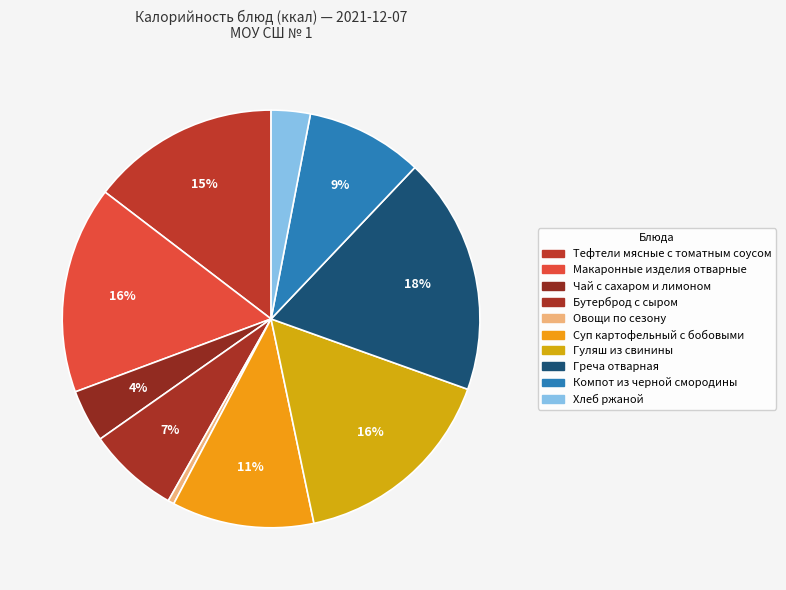

How many slices are in this pie chart?

10